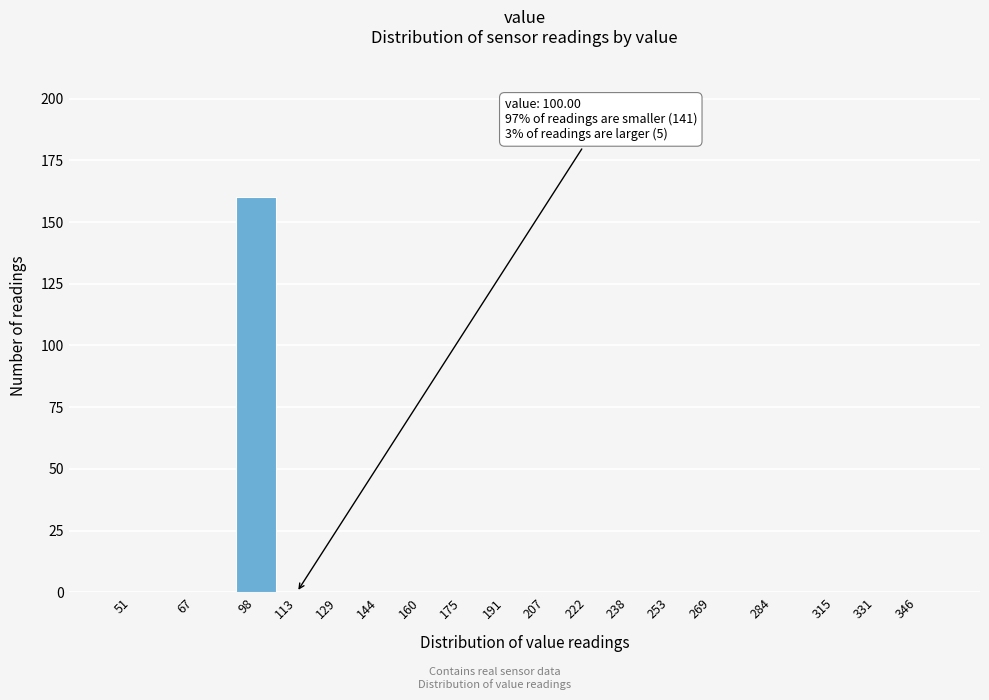

Reading left to right, list all the values displayed in this chart.

51=0	67=0	98=160	113=0	129=0	144=0	160=0	175=0	191=0	207=0	222=0	238=0	253=0	269=0	284=0	315=0	331=0	346=0